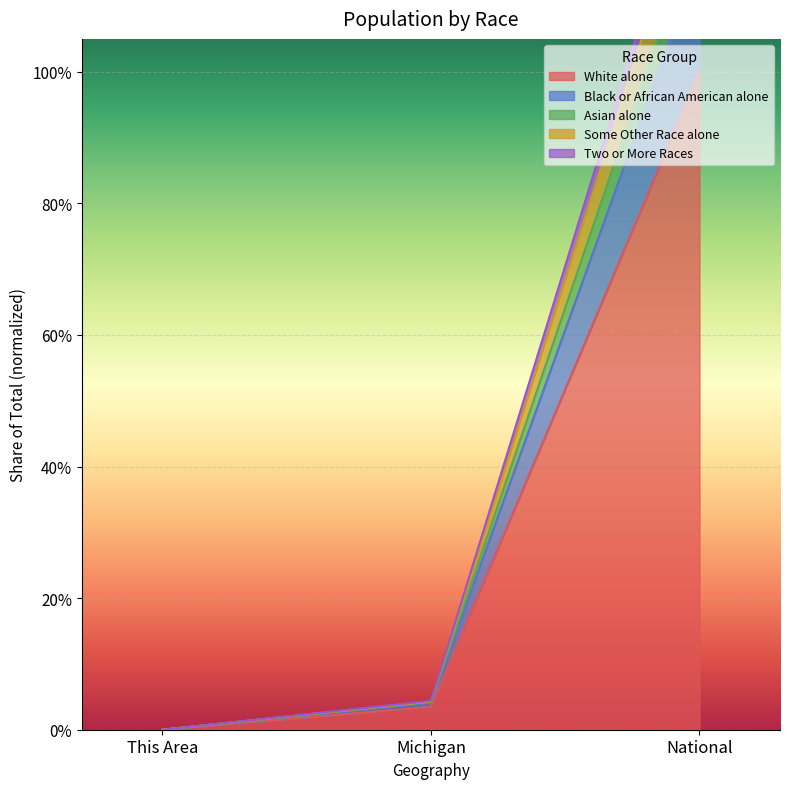

What is the average value of the White alone series?

0.3